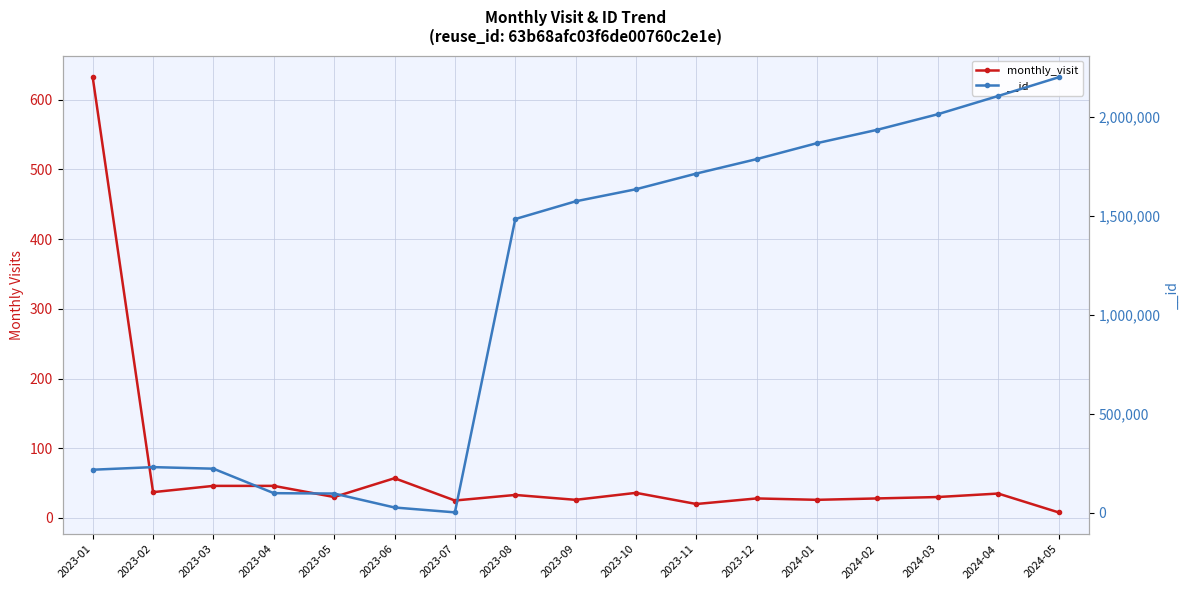

What is the change in value from 2023-07 to 2023-09?

+1